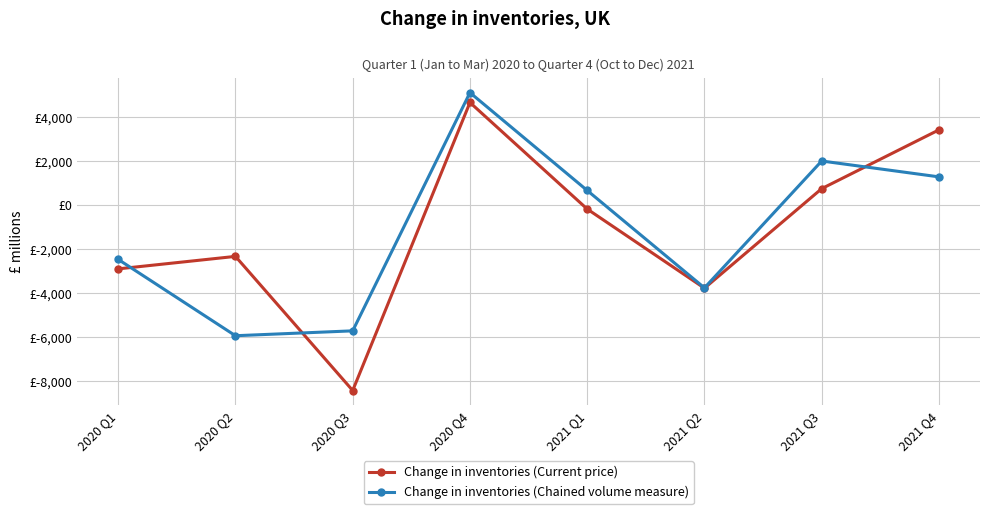

List the labels in order of Change in inventories (Chained volume measure) value, largest first.

2020 Q4, 2021 Q3, 2021 Q4, 2021 Q1, 2020 Q1, 2021 Q2, 2020 Q3, 2020 Q2